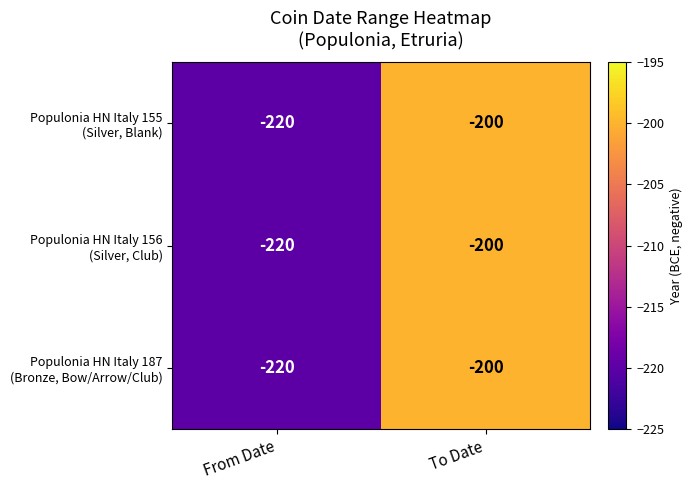

At which category does the chart reach its peak across all series?

To Date